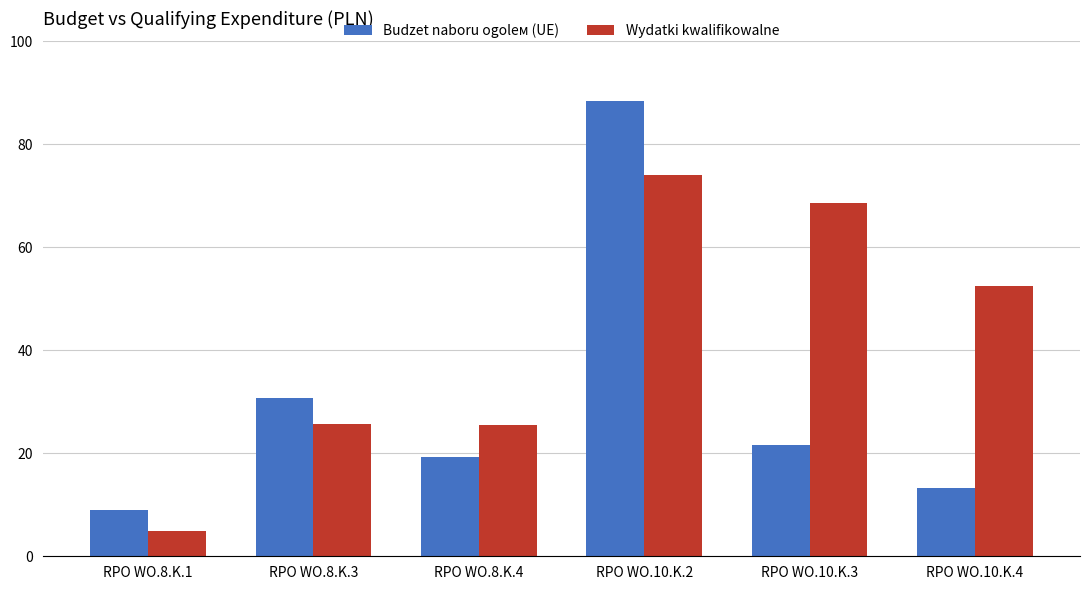

Where is Budzet naboru ogolем (UE) nearest to the value 48673139?

RPO WO.8.K.3